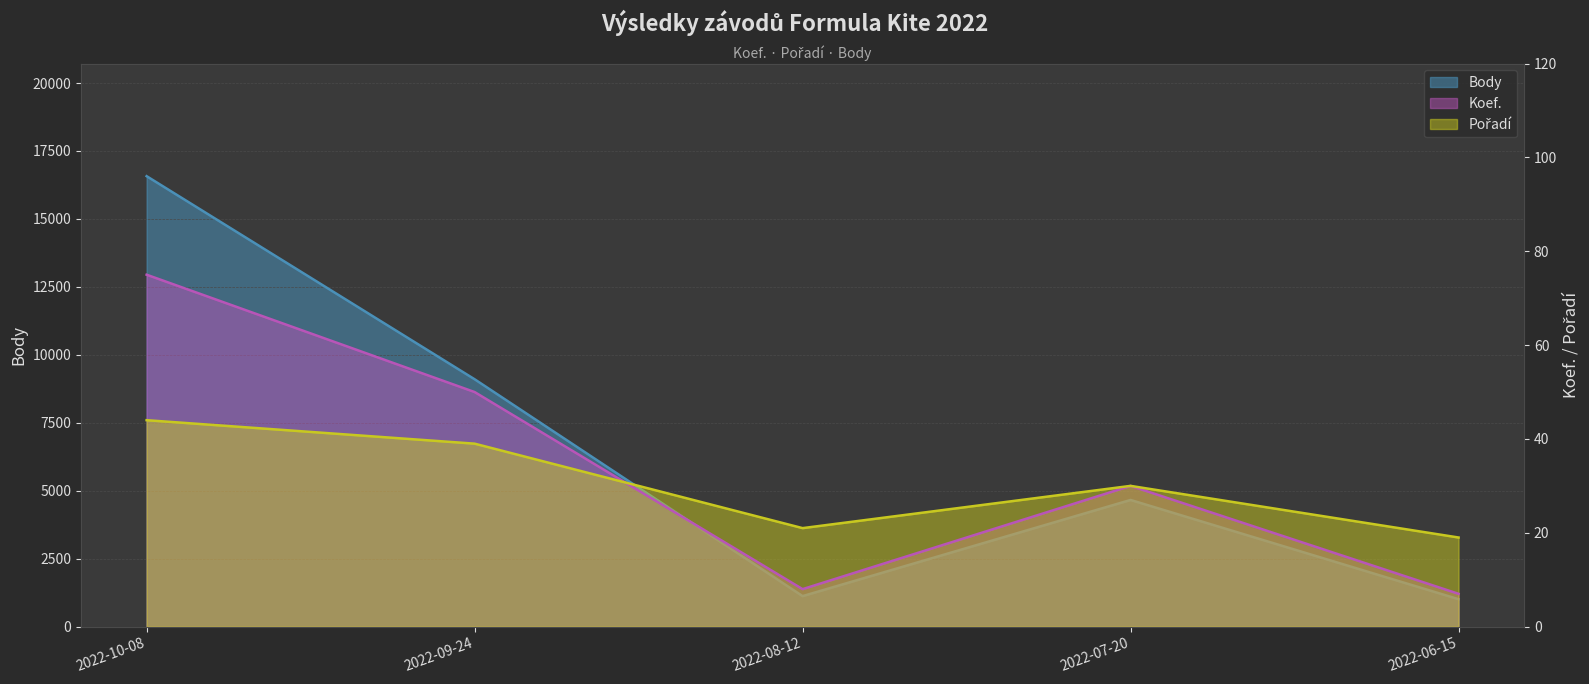

What is the greatest value displayed?

16573